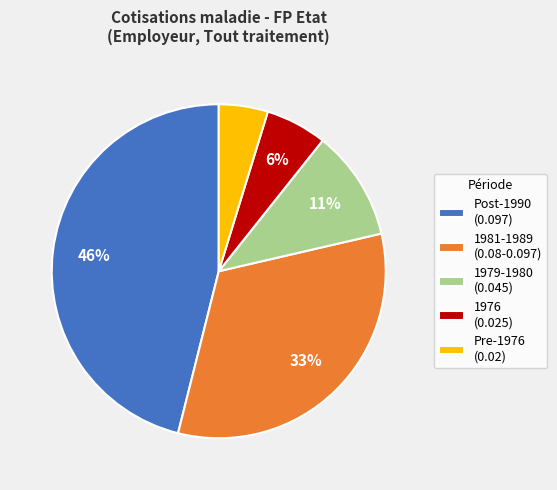

Which category has the biggest portion of the pie?

Post-1990 (0.097)